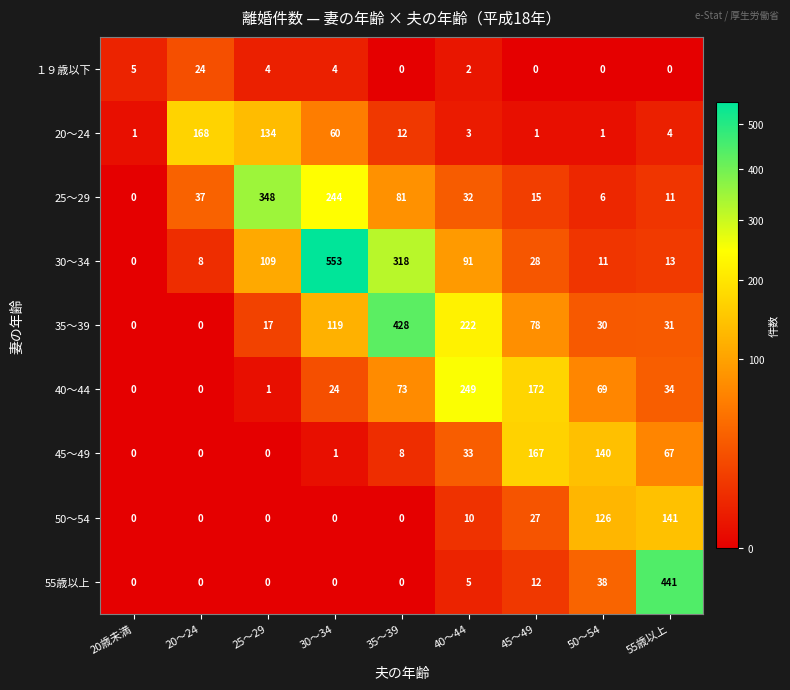

Is it true that 40～44 equals 143 at 40～44?

False